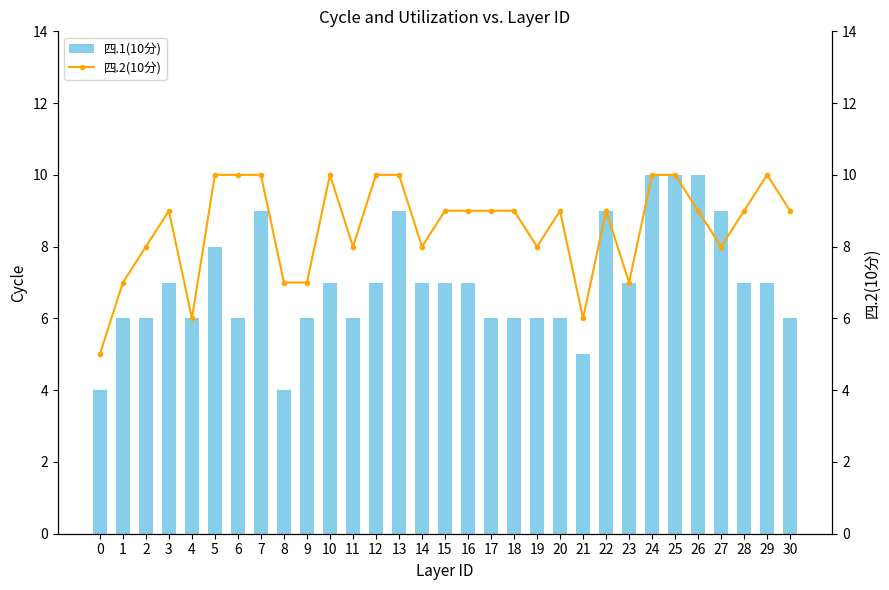

List the series in order of their overall mean, lowest first.

四.1(10分), 四.2(10分)